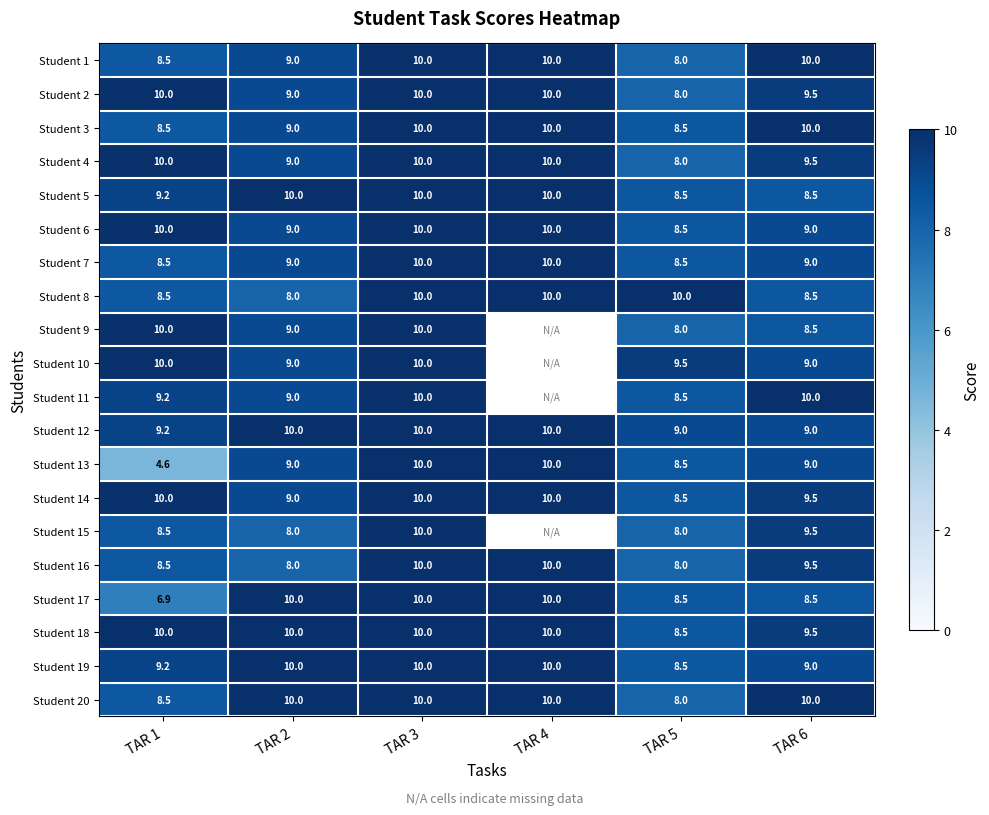

Is the value of Student 4 at TAR 2 greater than the value of Student 18 at TAR 4?

No